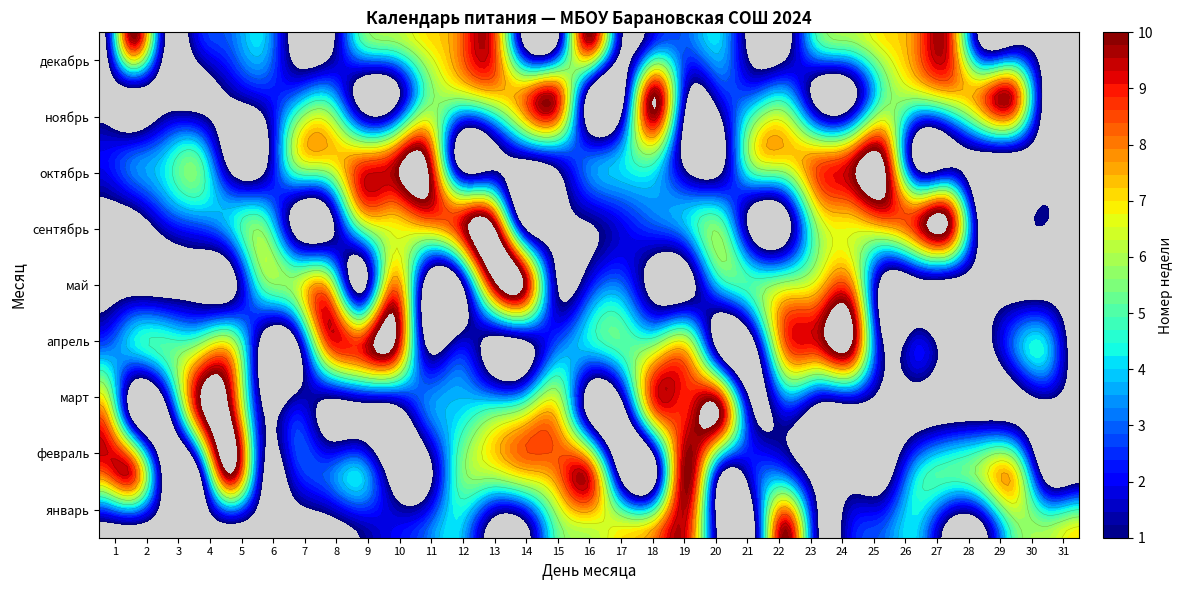

Reading left to right, transcribe all the data shown in this chart.

январь: 1=0	2=0	3=0	4=0	5=0	6=0	7=0	8=0	9=1	10=2	11=3	12=4	13=0	14=0	15=5	16=6	17=7	18=8	19=9	20=0	21=0	22=10	23=1	24=2	25=3	26=4	27=0	28=0	29=5	30=6	31=7
февраль: 1=8	2=9	3=0	4=0	5=10	6=1	7=2	8=3	9=4	10=0	11=0	12=5	13=6	14=7	15=8	16=9	17=0	18=0	19=10	20=1	21=2	22=3	23=0	24=0	25=0	26=4	27=5	28=6	29=7	30=0	31=0
март: 1=8	2=0	3=0	4=9	5=10	6=1	7=2	8=0	9=0	10=0	11=3	12=4	13=5	14=6	15=7	16=0	17=0	18=8	19=9	20=10	21=1	22=2	23=0	24=0	25=0	26=0	27=0	28=0	29=0	30=0	31=0
апрель: 1=3	2=4	3=5	4=6	5=7	6=0	7=0	8=8	9=9	10=10	11=1	12=2	13=0	14=0	15=3	16=4	17=5	18=6	19=7	20=0	21=0	22=8	23=9	24=10	25=1	26=2	27=0	28=0	29=3	30=4	31=0
май: 1=0	2=0	3=0	4=0	5=0	6=5	7=6	8=7	9=0	10=8	11=0	12=0	13=9	14=10	15=1	16=2	17=3	18=0	19=0	20=4	21=5	22=6	23=7	24=8	25=0	26=0	27=0	28=0	29=0	30=0	31=0
сентябрь: 1=0	2=0	3=2	4=3	5=4	6=5	7=0	8=0	9=6	10=7	11=8	12=9	13=10	14=0	15=0	16=1	17=2	18=3	19=4	20=5	21=0	22=0	23=6	24=7	25=8	26=9	27=10	28=0	29=0	30=1	31=0
октябрь: 1=2	2=3	3=4	4=5	5=0	6=0	7=6	8=7	9=8	10=9	11=10	12=0	13=0	14=1	15=2	16=3	17=4	18=5	19=0	20=0	21=6	22=7	23=8	24=9	25=10	26=0	27=0	28=0	29=0	30=0	31=0
ноябрь: 1=0	2=0	3=0	4=0	5=1	6=2	7=3	8=4	9=0	10=0	11=5	12=6	13=7	14=8	15=9	16=0	17=0	18=10	19=1	20=2	21=3	22=4	23=0	24=0	25=5	26=6	27=7	28=8	29=9	30=0	31=0
декабрь: 1=0	2=10	3=1	4=2	5=3	6=4	7=0	8=0	9=5	10=6	11=7	12=8	13=9	14=0	15=0	16=10	17=1	18=2	19=3	20=4	21=0	22=0	23=5	24=6	25=7	26=8	27=9	28=0	29=0	30=0	31=0